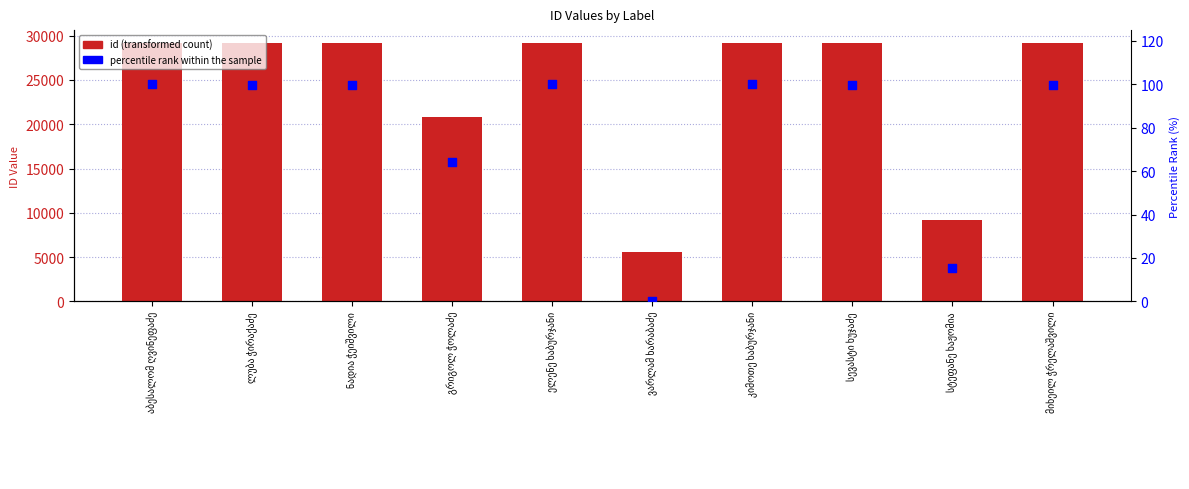

What is the total value across all series at ელენე ხაბურჯანი?

29268.0